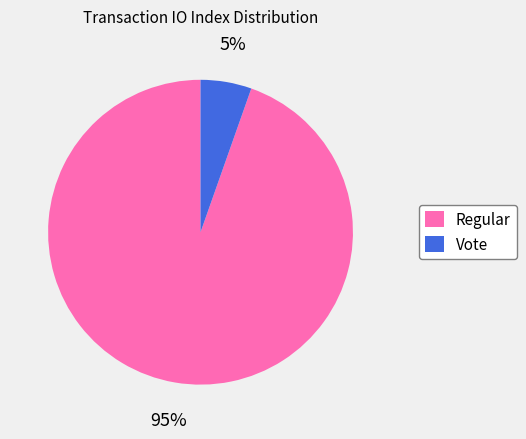

To the nearest percent, what is the average slice percentage?

50%